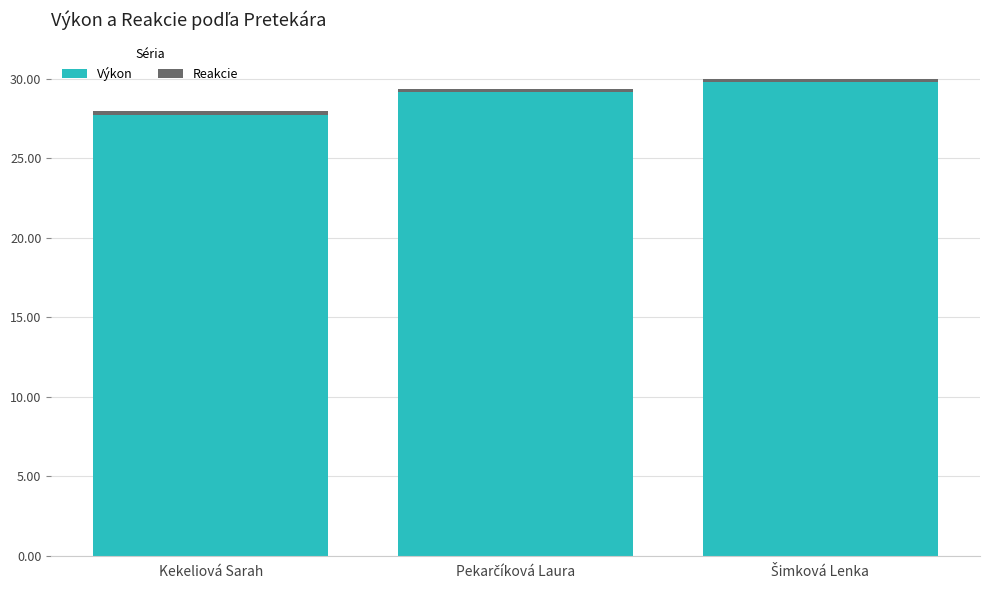

True or false: Výkon has a value of 16.2 at Kekeliová Sarah.

False